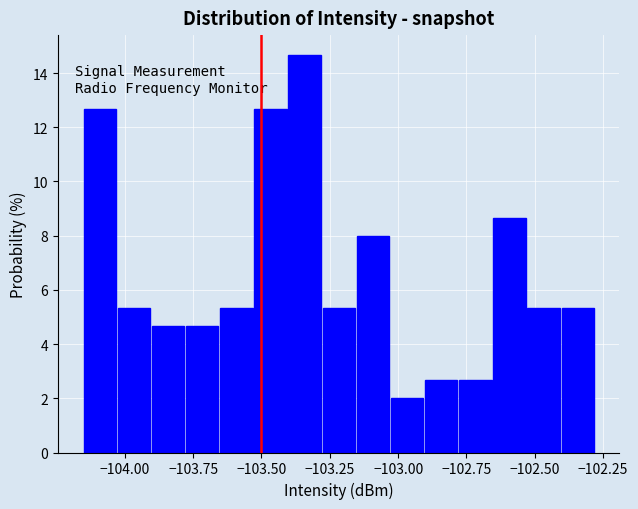

Read against the x-axis, roughly where is the centre of the tallest bar?

-103.35